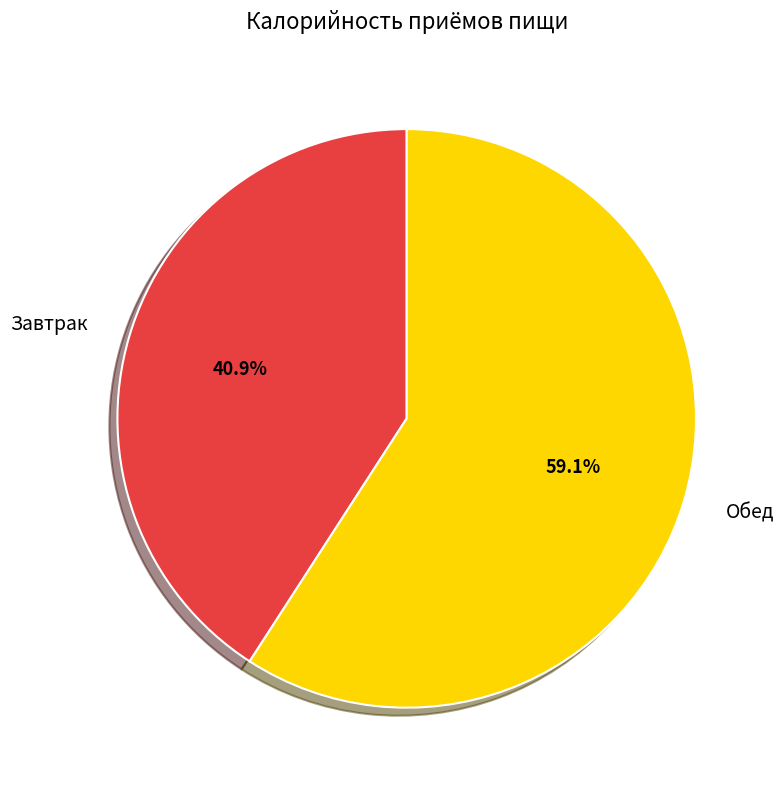

Count the number of slices in the pie.

2